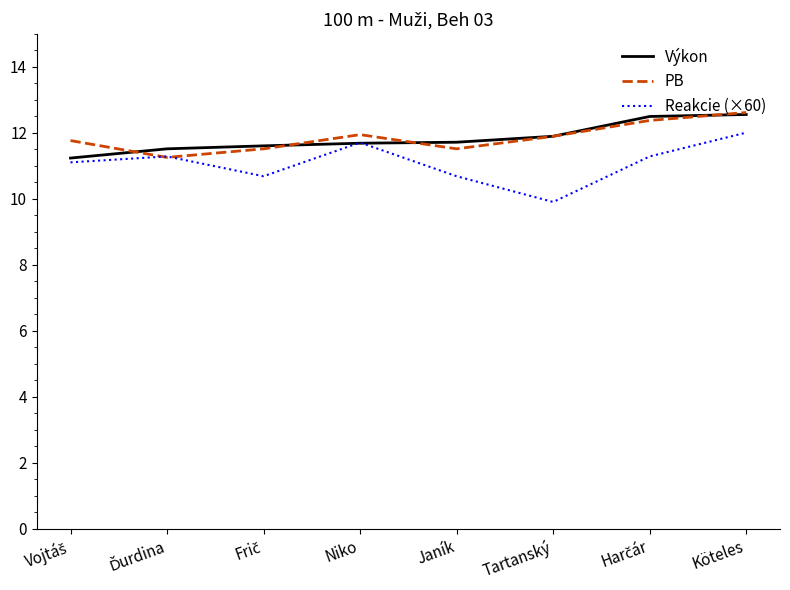

At how many categories does at least one series exceed 10?

8